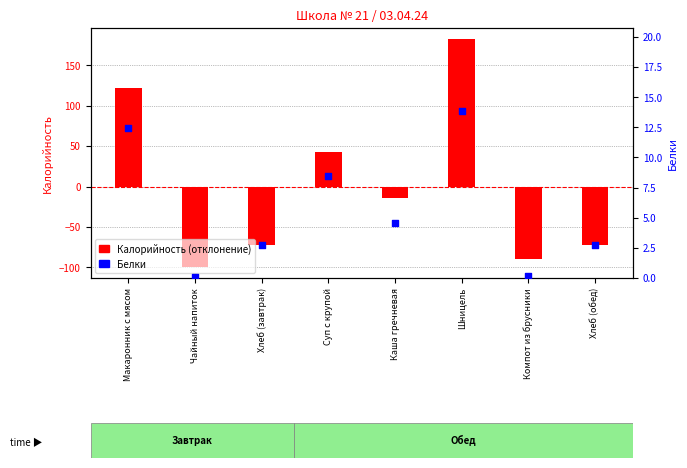

What is the total value across all series at Шницель?

195.9